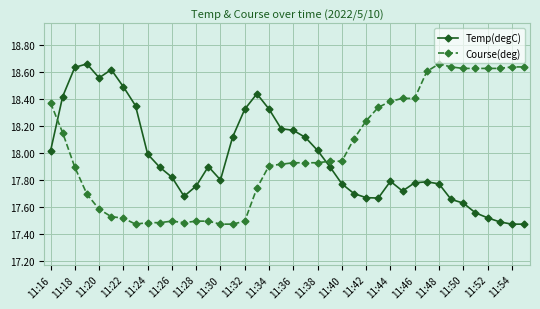

How many times do Course(deg) and Temp(degC) cross each other?

2